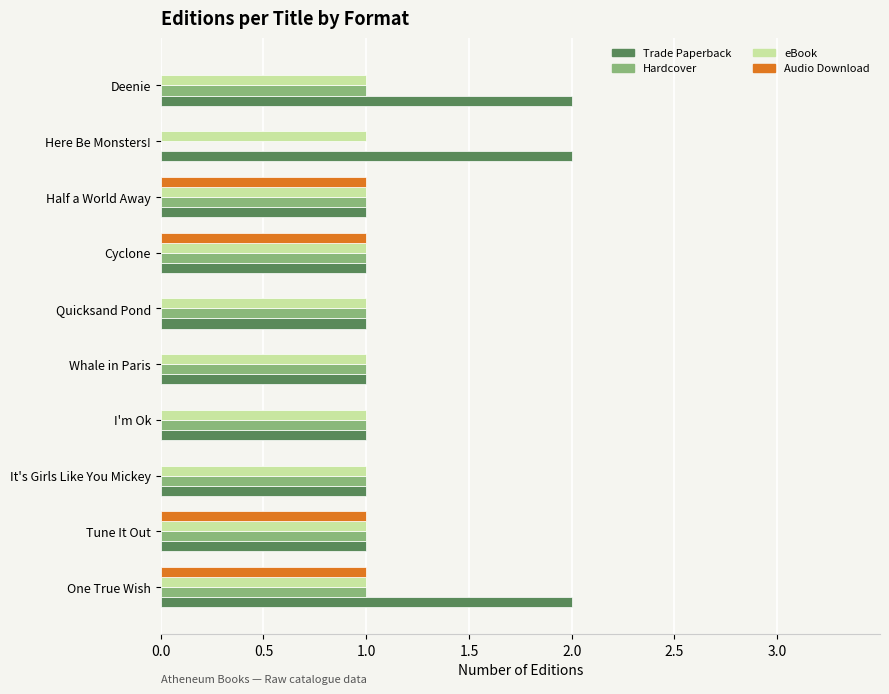

At which category is the sum across all series the highest?

One True Wish